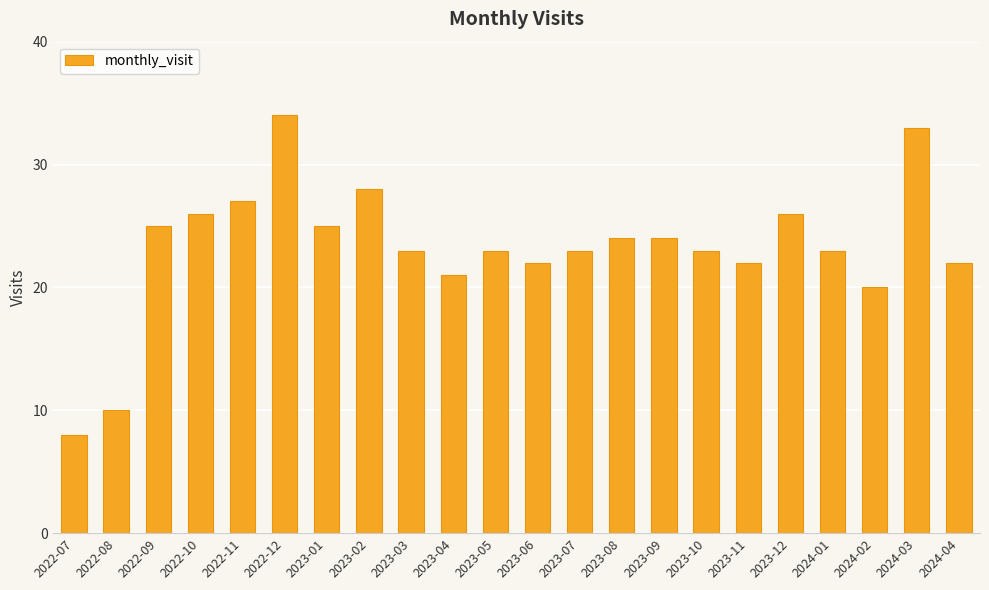

What is the sum of all values?

512